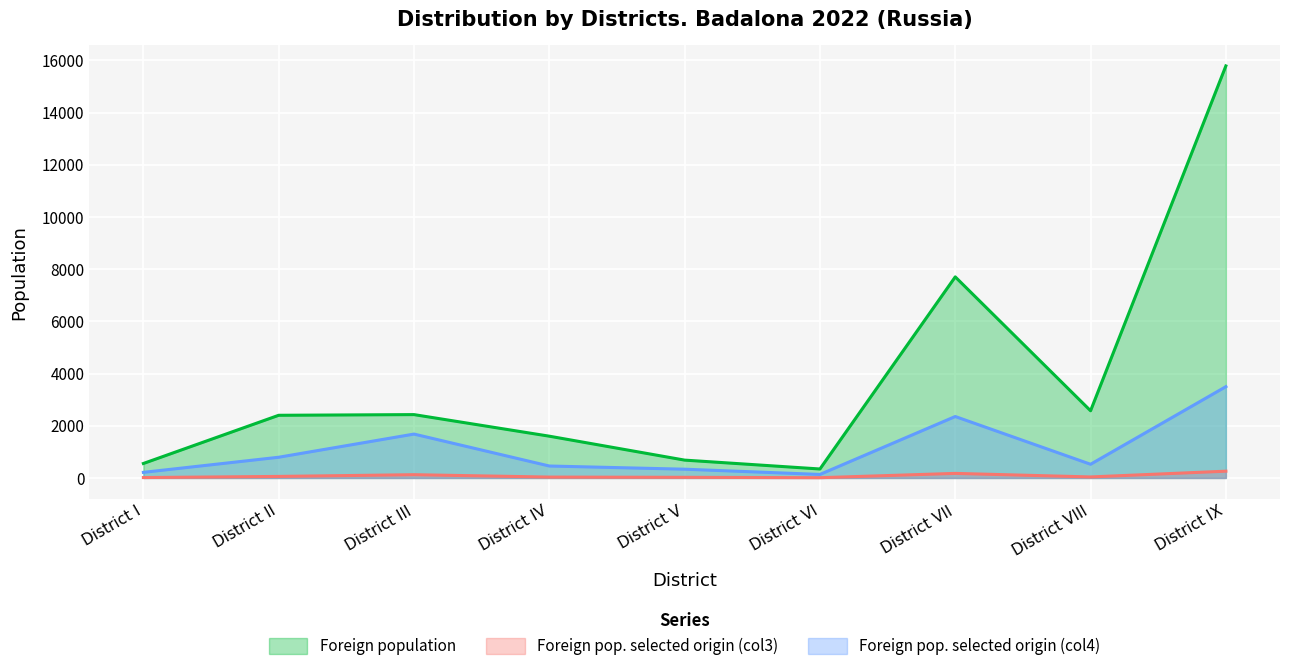

What position from the right is District IX?

1